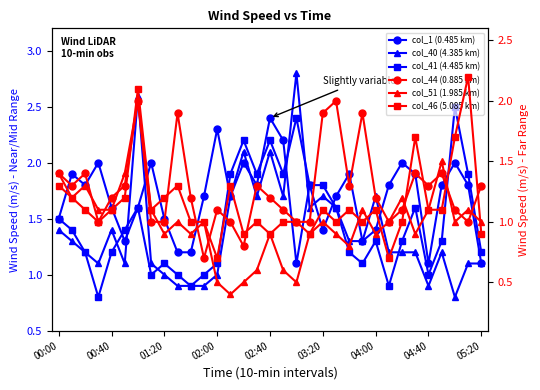

What is the difference between the highest and lowest values at 04:40?

1.0